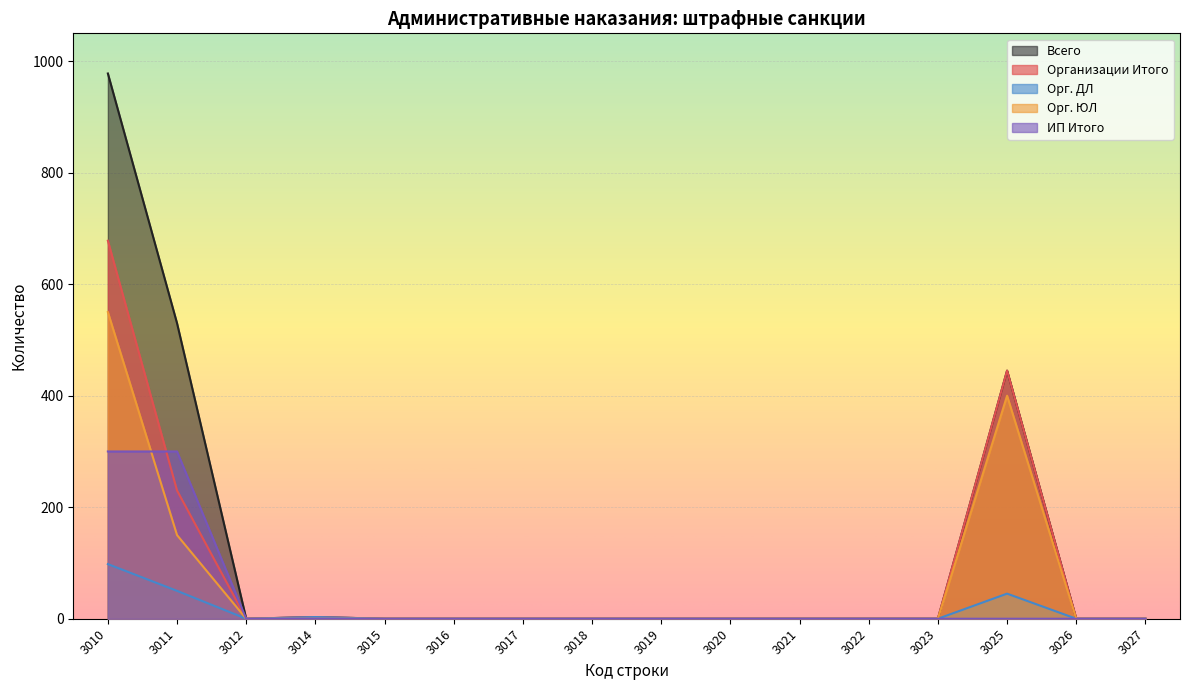

Is the value of Орг. ЮЛ at 3027 greater than the value of ИП Итого at 3010?

No